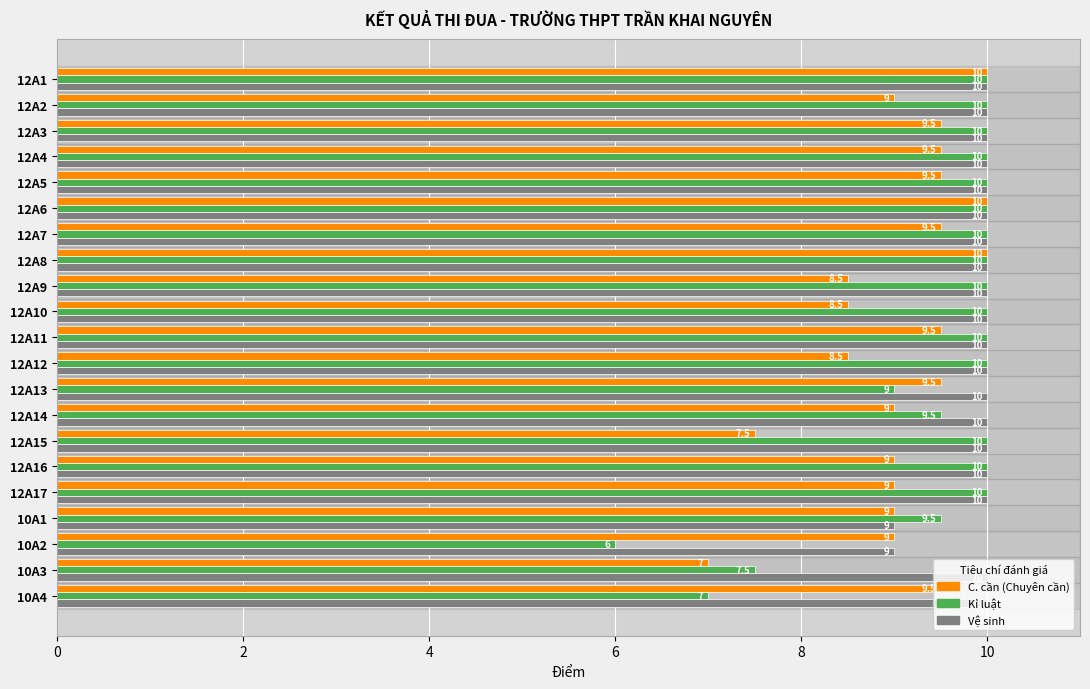

What is the spread (max minus min) of values at 10A3?

3.0